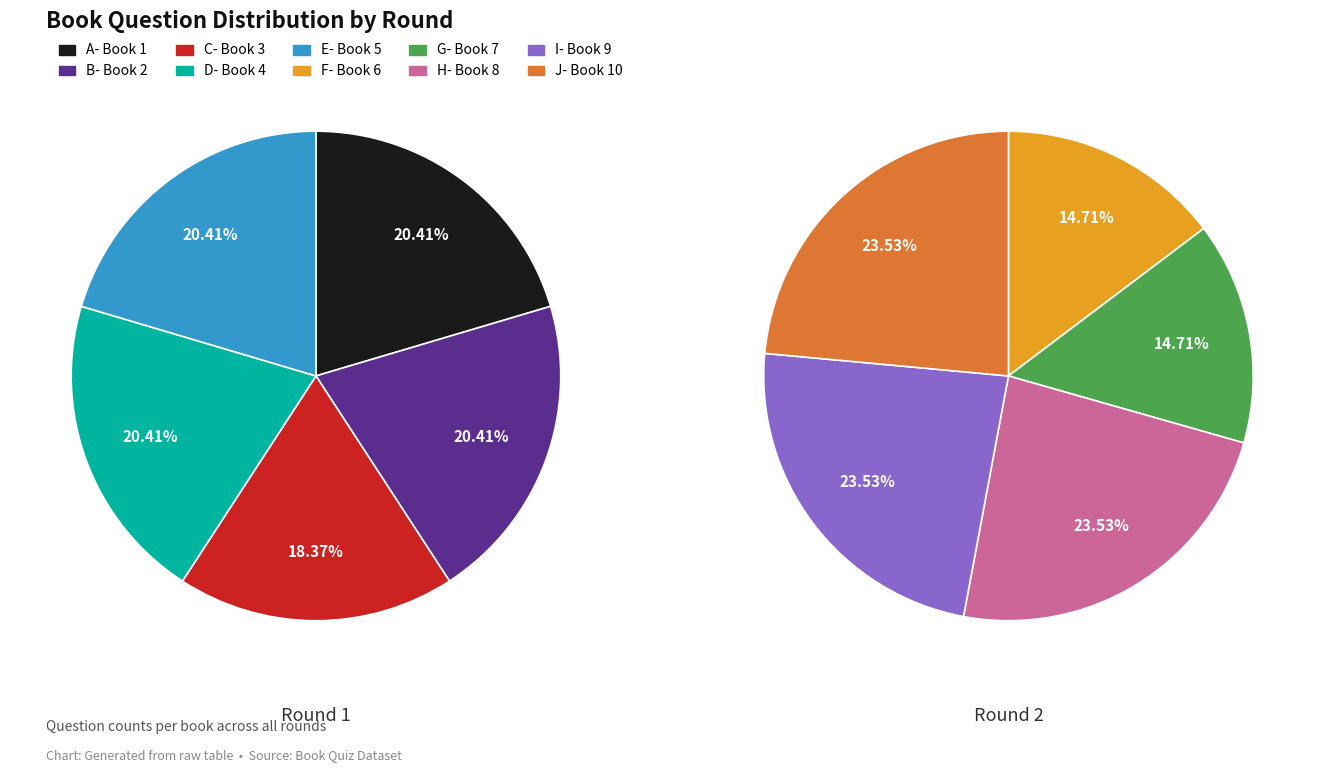

Combined, do C- Book 3 and A- Book 1 account for over 50%?

No